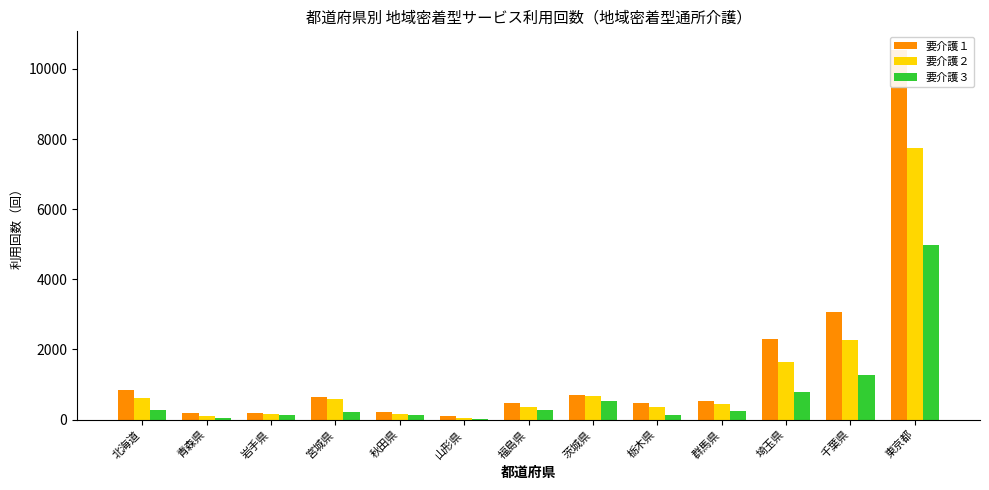

How many values in the 要介護３ series exceed 255?

6